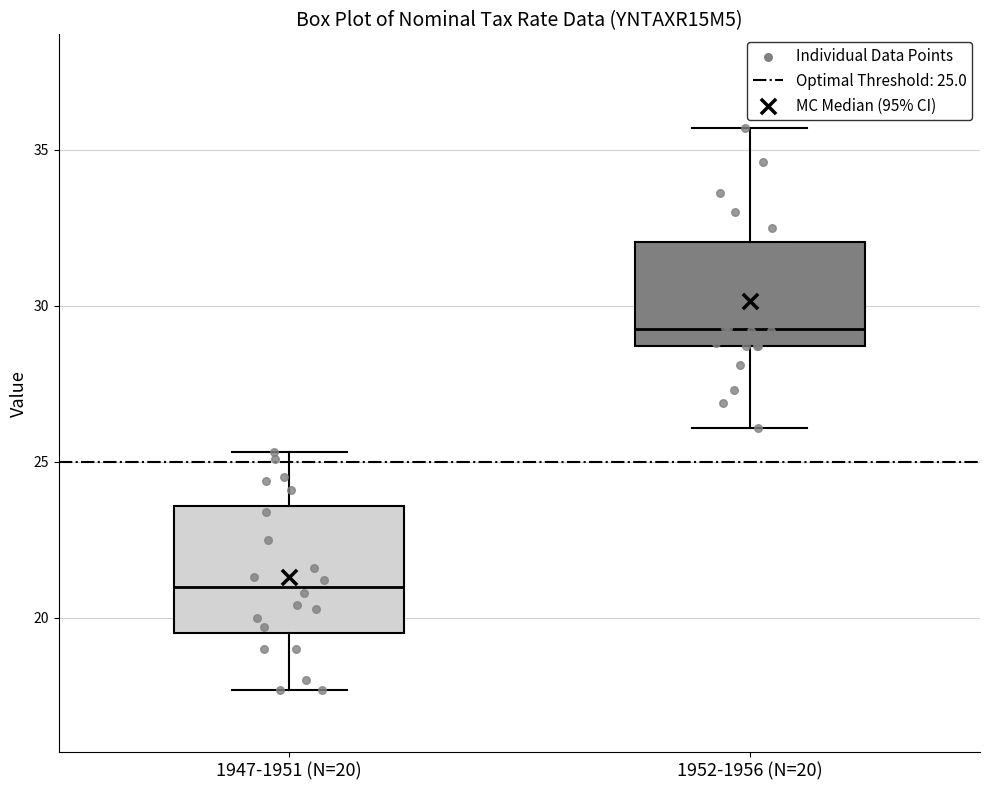

Reading left to right, transcribe this box plot: for each box, give where its median line is, the range the box spans, and where its two whiskers end, as read against the y-axis. The values are not printed on the chart, so give them approximately, as read against the axis.

1947-1951 (N=20): median 21.0, box 19.5 to 23.5, whiskers 17.5 to 25.5
1952-1956 (N=20): median 29.5, box 28.5 to 32.0, whiskers 26.0 to 35.5